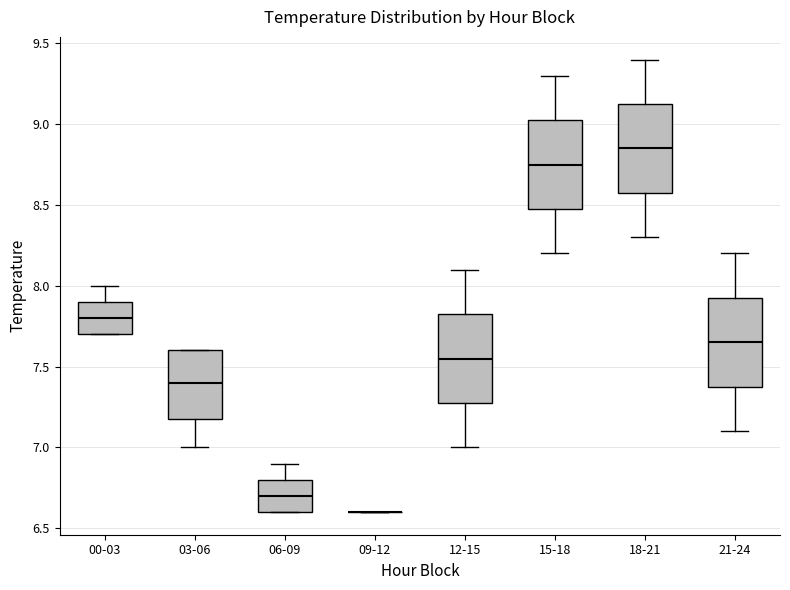

Where does the lower whisker of the box for 03-06 end on the y-axis? The values are not printed on the chart, so give them approximately, as read against the axis.

7.00